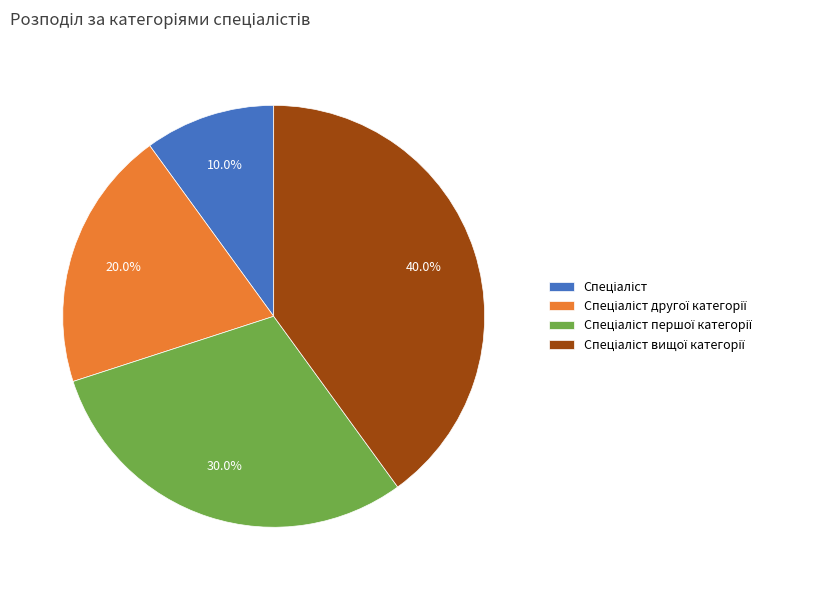

Is there a majority slice in this chart?

No